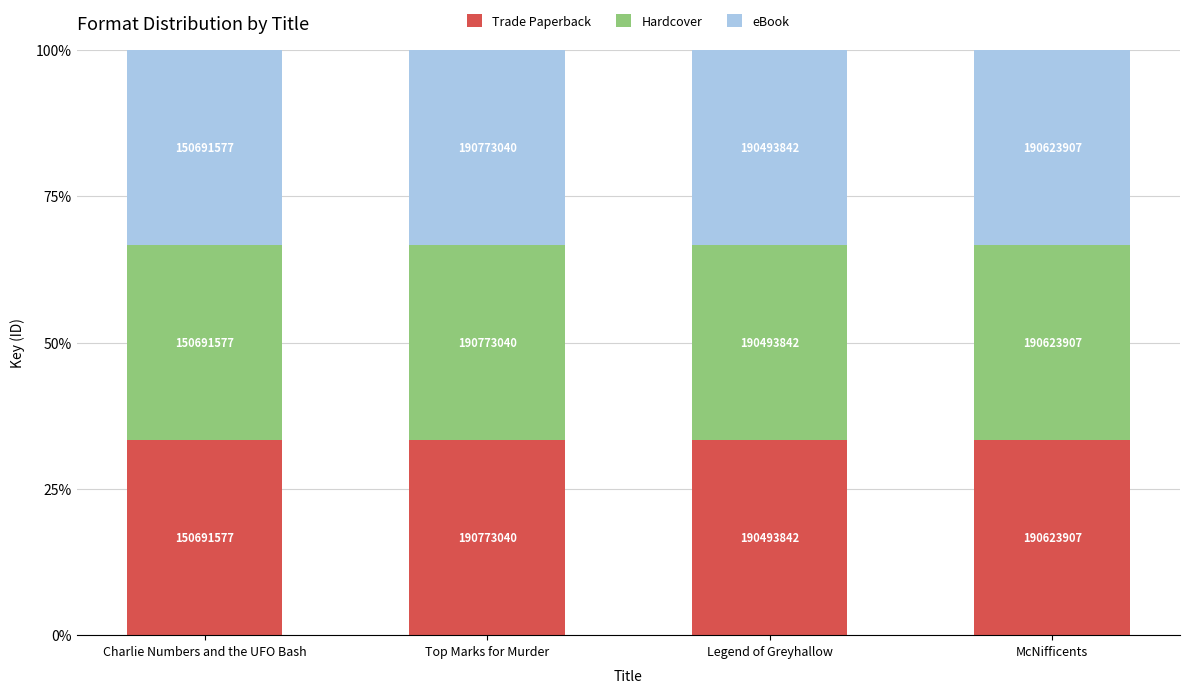

Which has a higher value, Top Marks for Murder or Legend of Greyhallow?

Top Marks for Murder